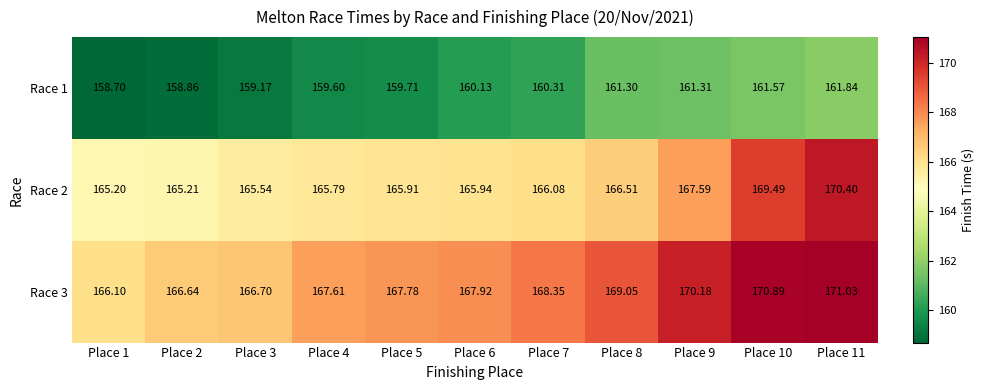

Is the value of Race 3 at Place 1 greater than the value of Race 1 at Place 1?

Yes